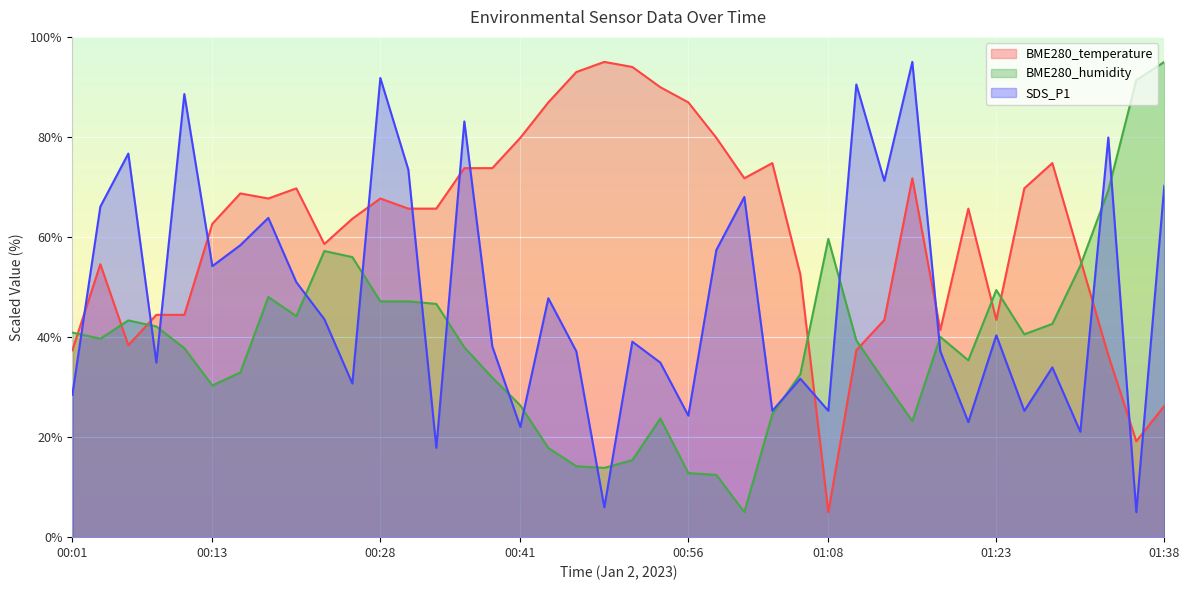

List the labels in order of SDS_P1 value, largest first.

01:15, 00:28, 01:10, 00:11, 00:36, 01:33, 00:06, 00:31, 01:13, 01:38, 01:01, 00:03, 00:18, 00:16, 00:58, 00:13, 00:21, 00:43, 00:23, 01:23, 00:51, 00:38, 00:46, 01:18, 00:08, 00:53, 01:28, 01:05, 00:26, 00:01, 01:03, 01:08, 01:25, 00:56, 01:20, 00:41, 01:30, 00:33, 00:48, 01:35